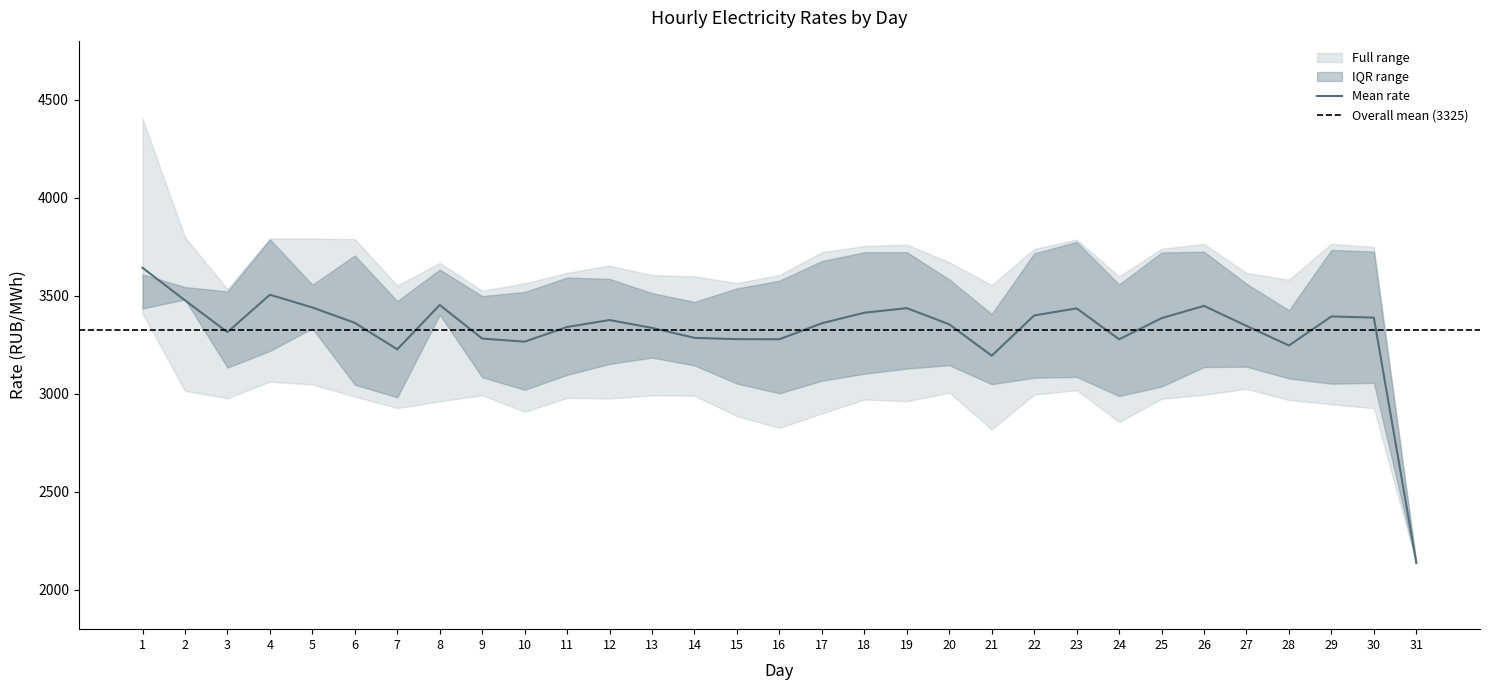

What is the spread (max minus min) of values at 16?

779.3